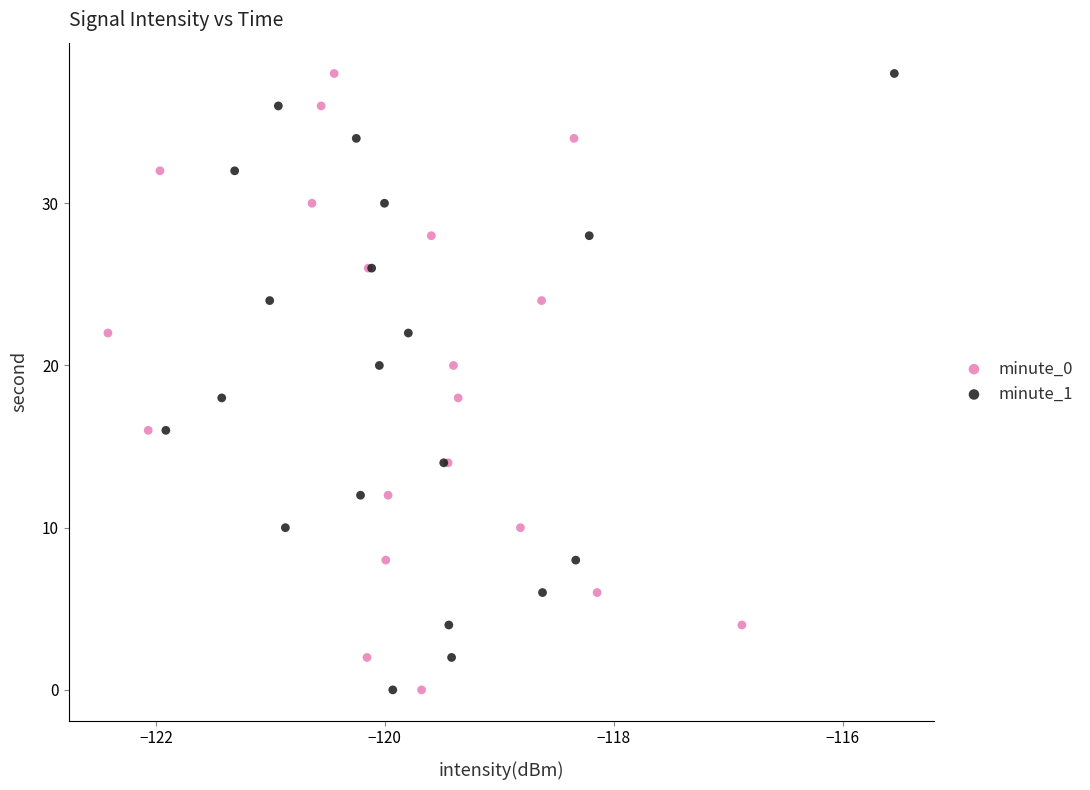

What are all the series names shown in the legend?

minute_0, minute_1